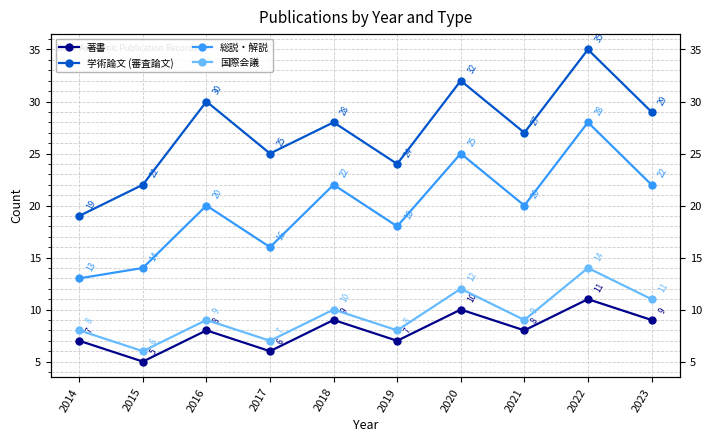

The value of 総説・解説 at 2020 is 38. True or false?

False